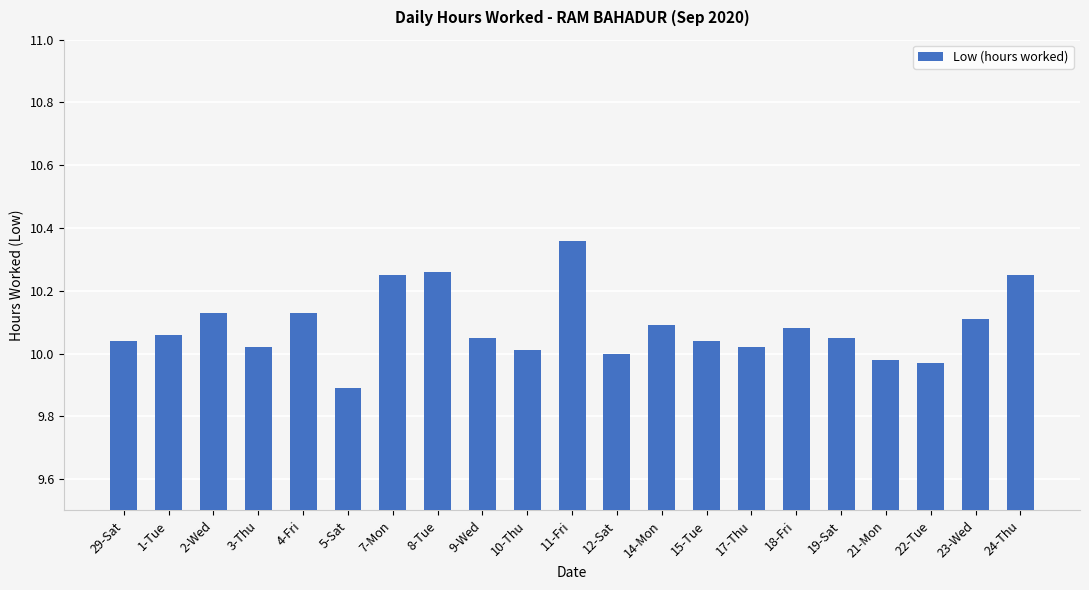

Are the bars horizontal?

No